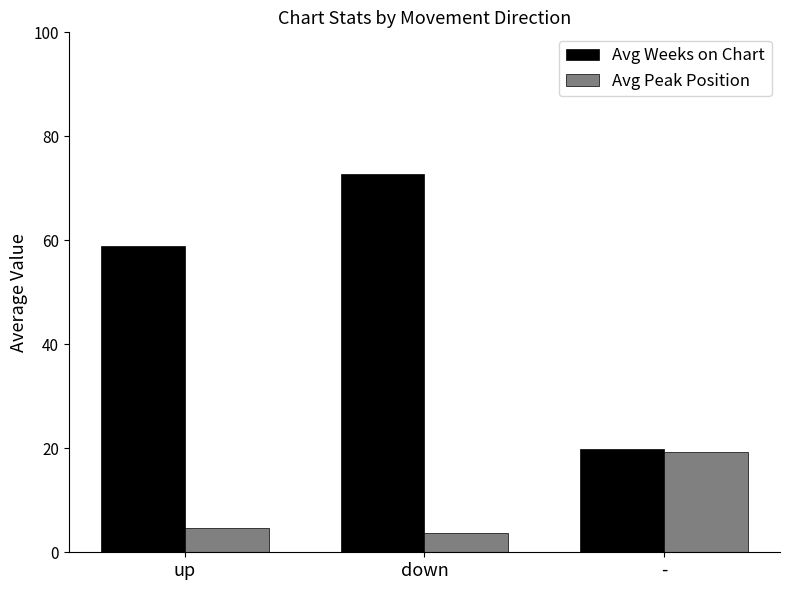

Reading right to left, what are all the values shown in this chart?

Avg Weeks on Chart: 19.8	72.8	59.0
Avg Peak Position: 19.2	3.7	4.7